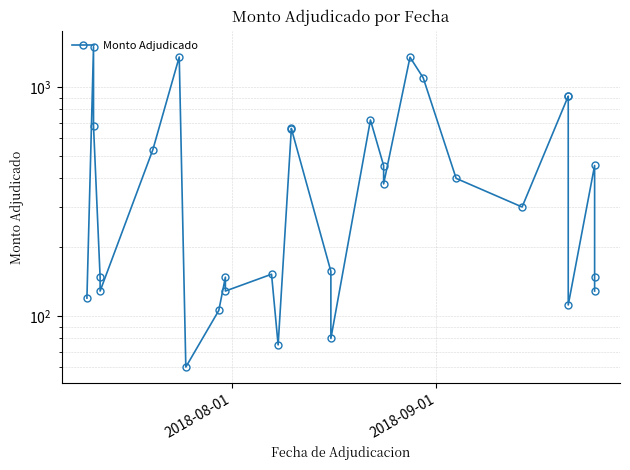

Count the number of data series in this chart.

1